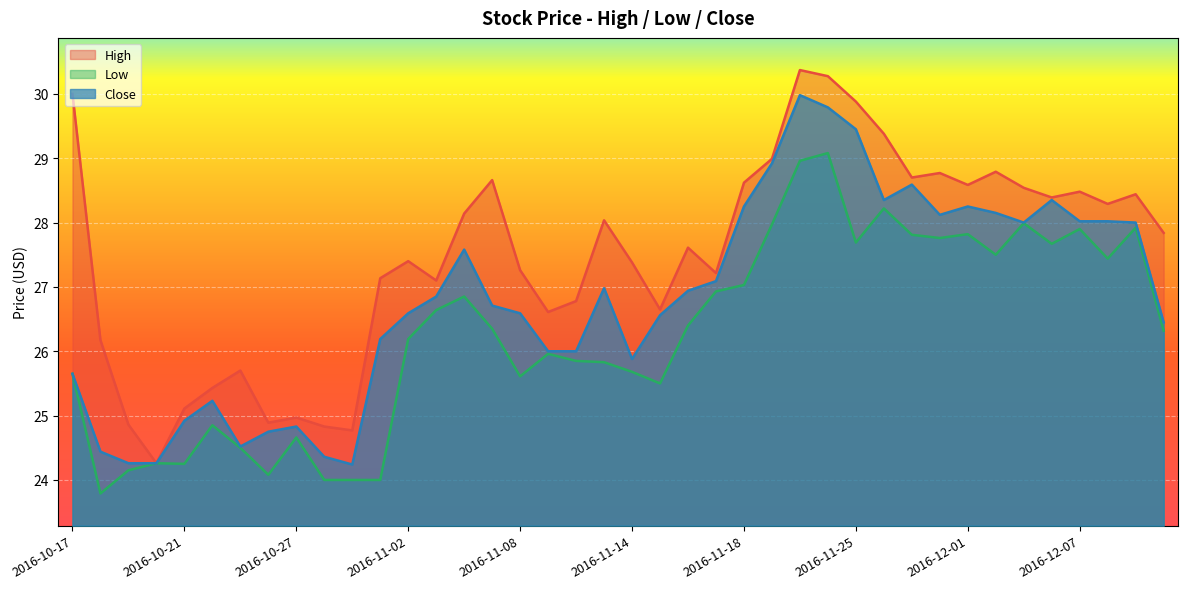

At which label is Low closest to 26?

2016-11-09